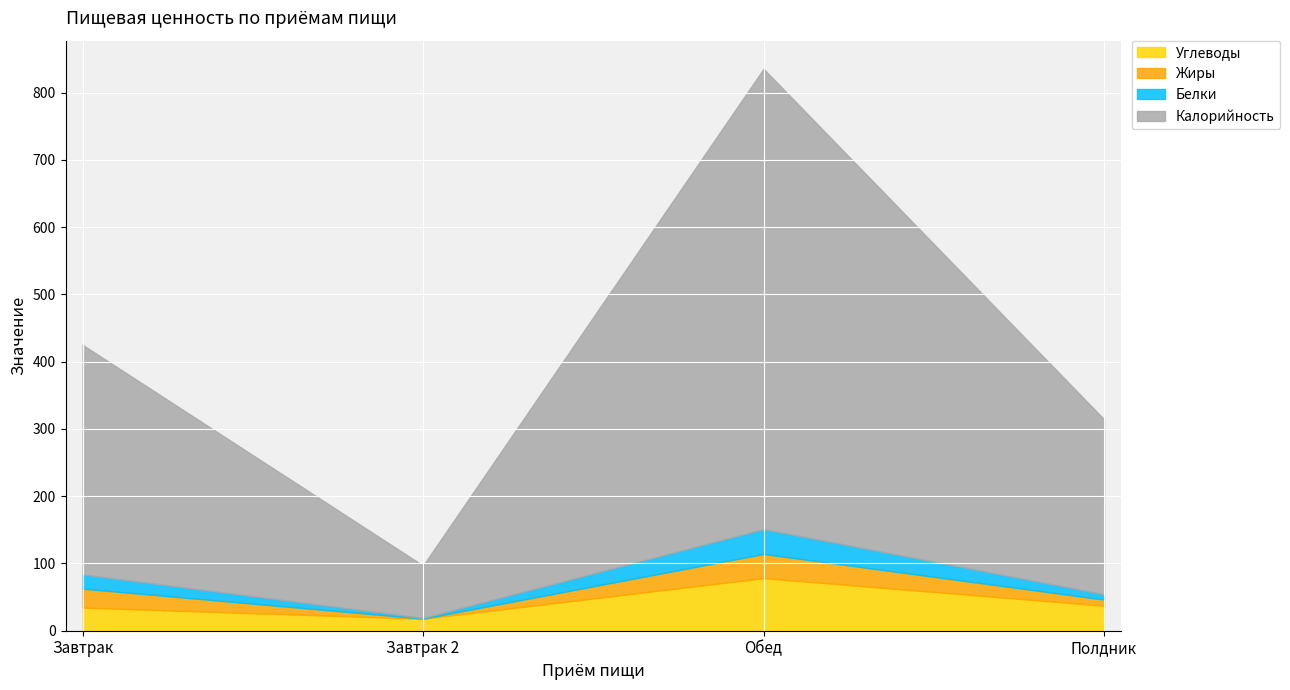

True or false: Углеводы and Белки intersect in this chart.

False